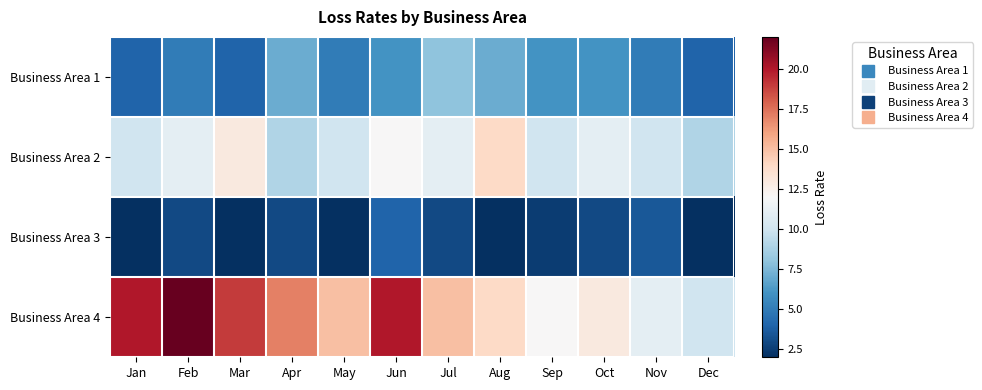

What is the spread (max minus min) of values at Jan?

18.0